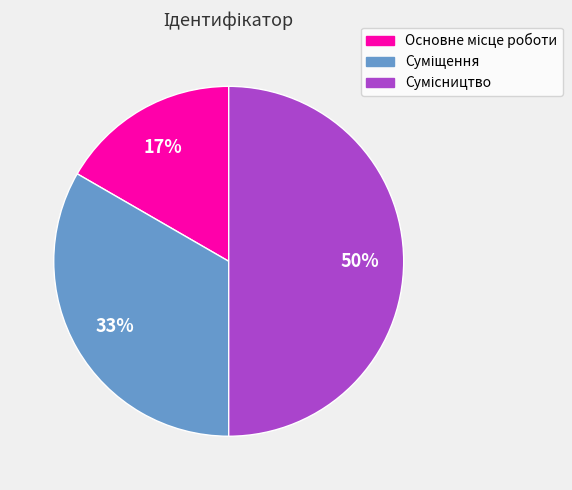

To the nearest percent, what is the average slice percentage?

33%